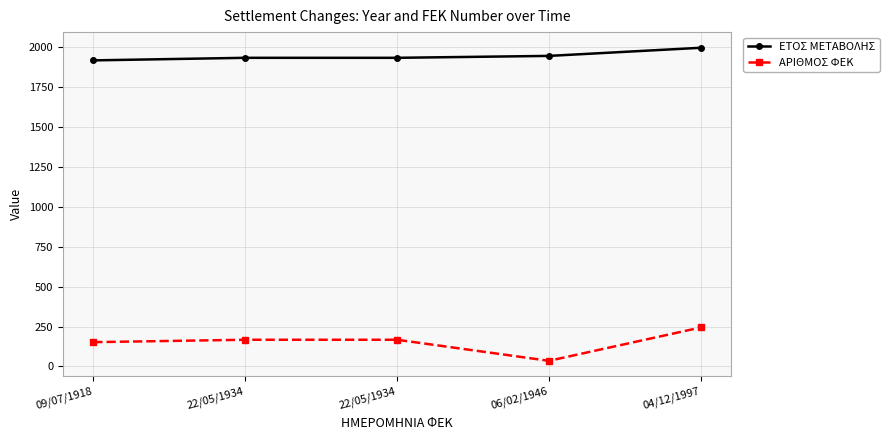

Reading right to left, what are all the values shown in this chart?

ΕΤΟΣ ΜΕΤΑΒΟΛΗΣ: 1997	1946	1934	1934	1918
ΑΡΙΘΜΟΣ ΦΕΚ: 244	35	167	167	152